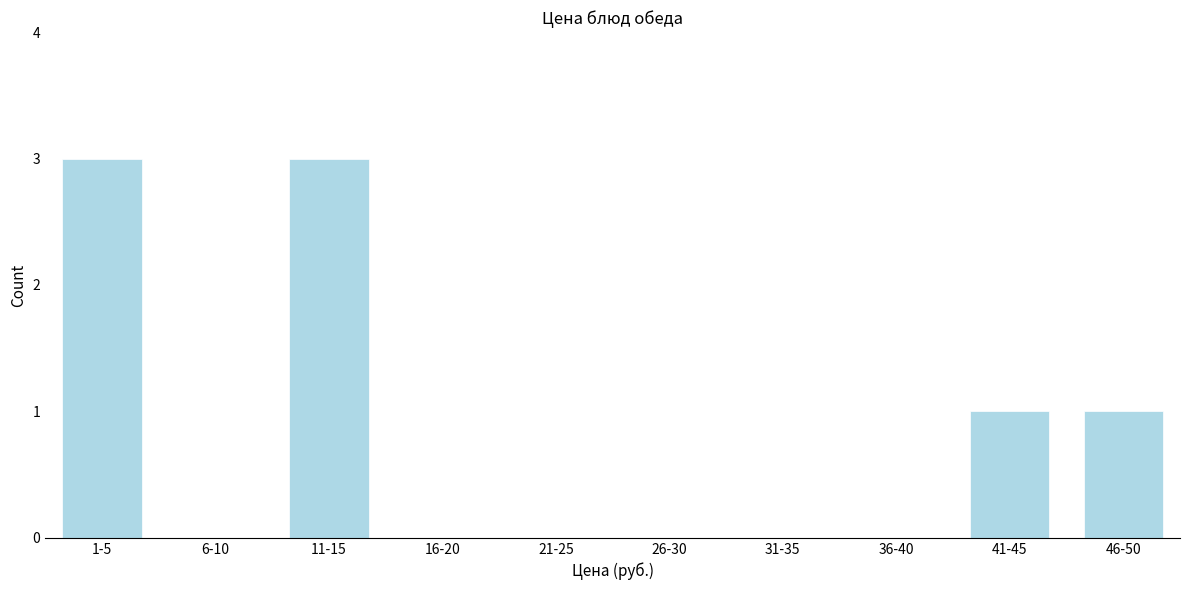

Reading left to right, transcribe all the data shown in this chart.

1-5=3	6-10=0	11-15=3	16-20=0	21-25=0	26-30=0	31-35=0	36-40=0	41-45=1	46-50=1